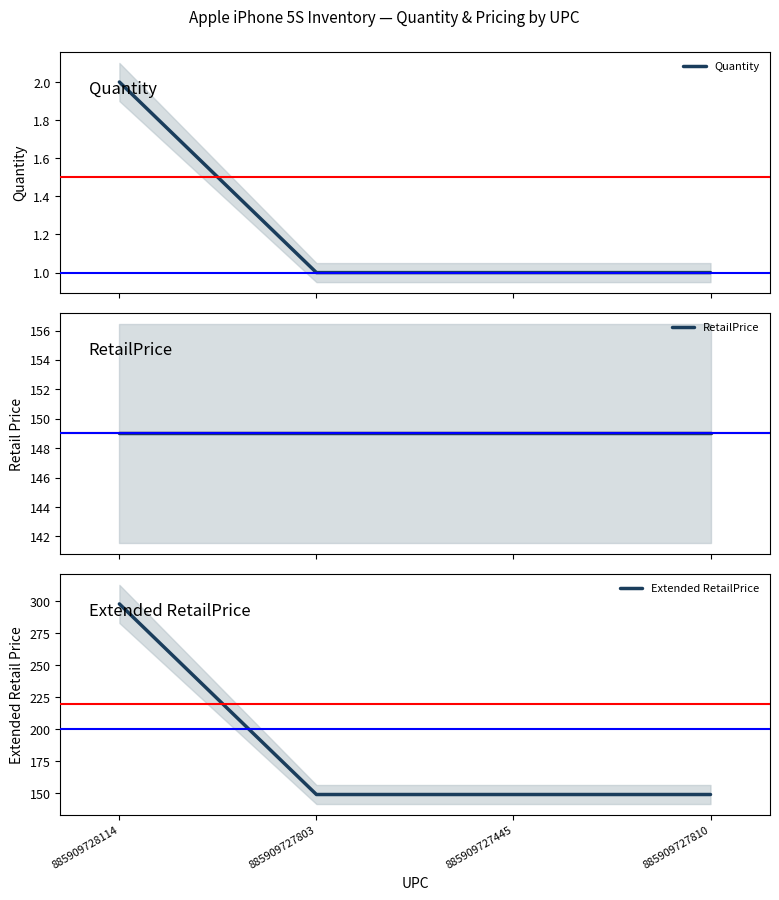

What is the average value of the Quantity series?

1